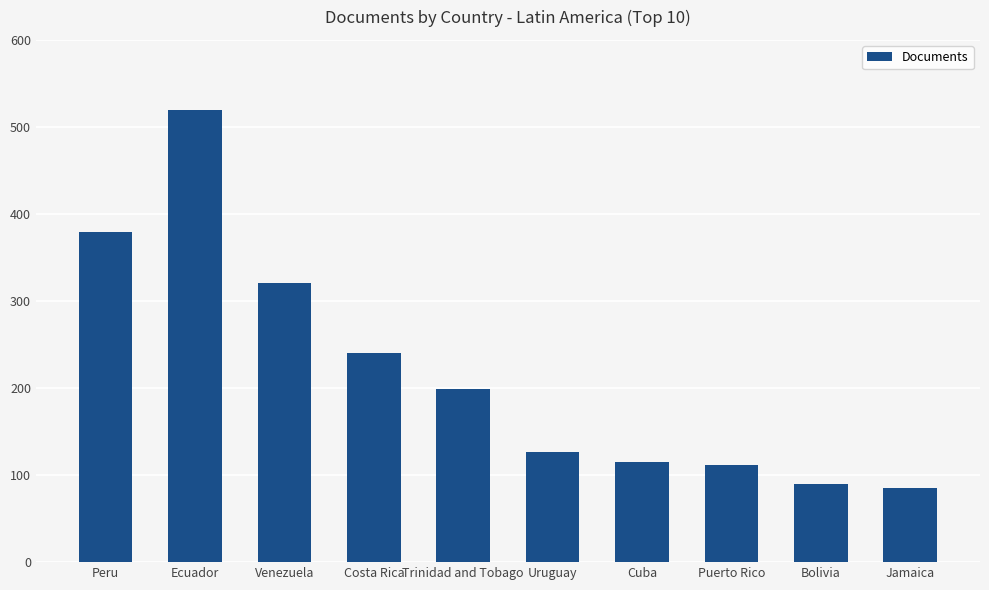

Where does the data first go above 199?

Peru